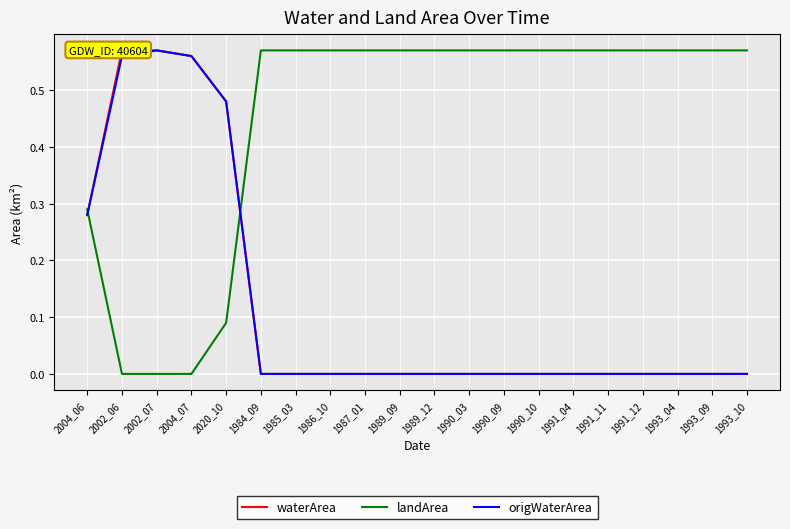

Reading right to left, transcribe all the data shown in this chart.

waterArea: 0.0	0.0	0.0	0.0	0.0	0.0	0.0	0.0	0.0	0.0	0.0	0.0	0.0	0.0	0.0	0.5	0.6	0.6	0.6	0.3
landArea: 0.6	0.6	0.6	0.6	0.6	0.6	0.6	0.6	0.6	0.6	0.6	0.6	0.6	0.6	0.6	0.1	0.0	0.0	0.0	0.3
origWaterArea: 0.0	0.0	0.0	0.0	0.0	0.0	0.0	0.0	0.0	0.0	0.0	0.0	0.0	0.0	0.0	0.5	0.6	0.6	0.6	0.3